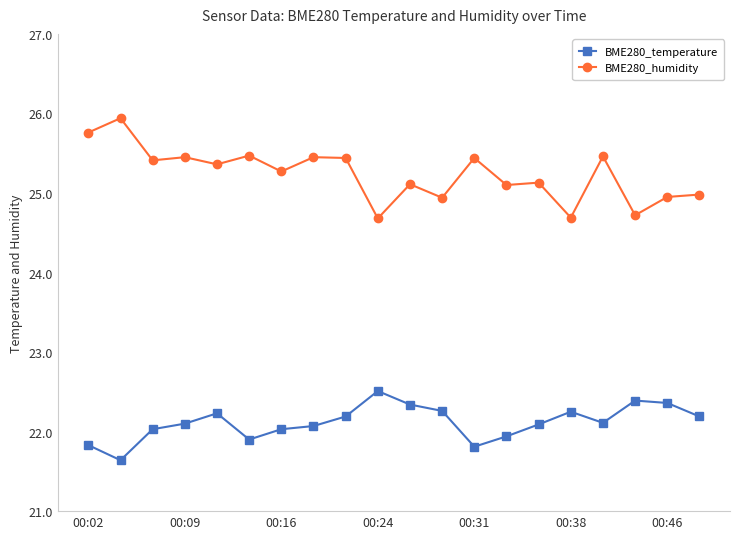

How many data points in BME280_temperature are above 22?

15